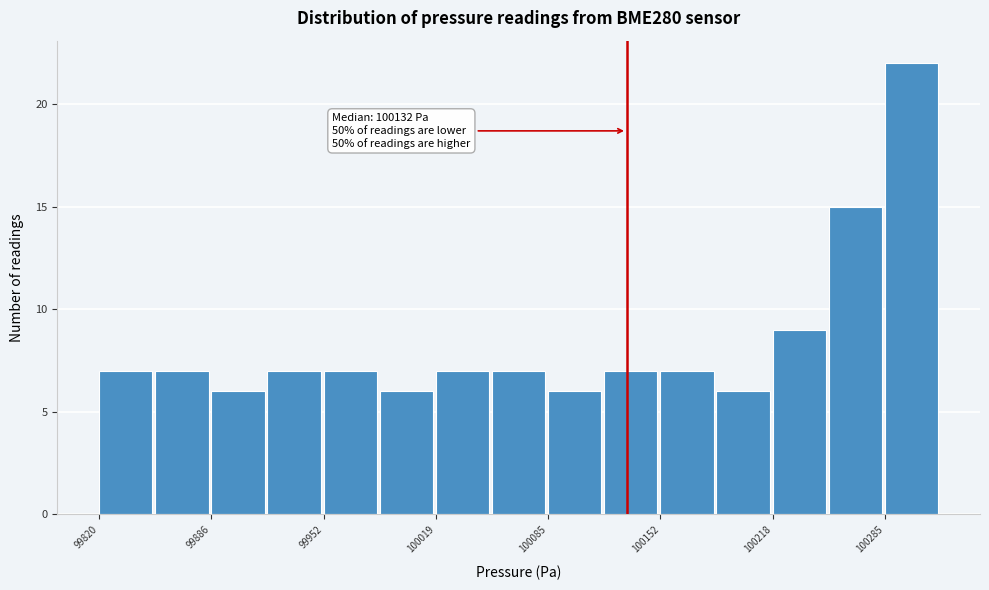

Read against the x-axis, roughly where is the centre of the tallest bar?

100300